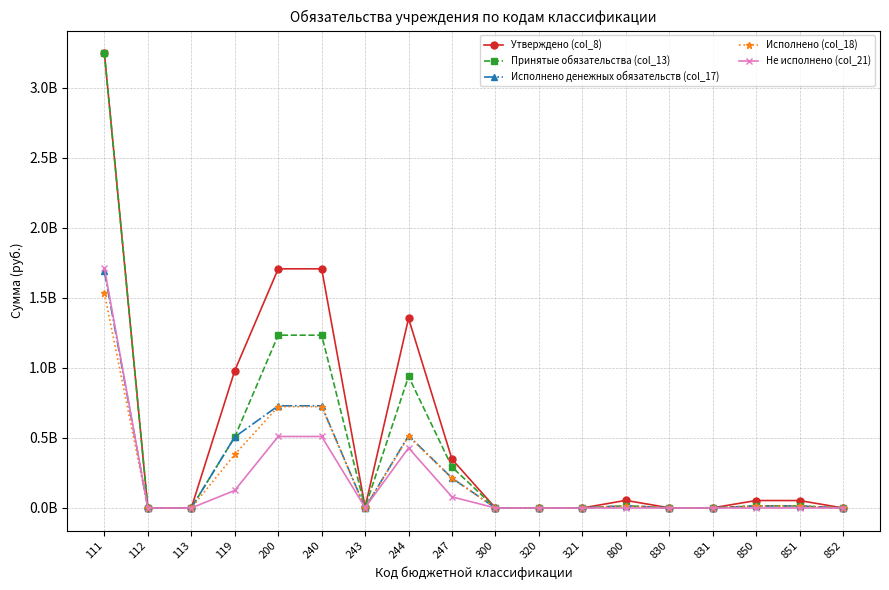

Reading right to left, list all the values displayed in this chart.

Утверждено (col_8): 34700.0	52905170.9	53188272.4	973005.8	973005.8	54161278.1	11225.8	11225.8	11225.8	347494770.0	1353273525.8	6313675.3	1707081971.1	1707081971.1	980349157.6	257771.6	184320.4	3245777528.7
Принятые обязательства (col_13): 34700.0	14553999.5	14670591.0	973005.8	973005.8	15643596.8	11225.8	11225.8	11225.8	292020065.3	938993242.5	2505471.0	1233518778.7	1233518778.7	506960567.4	185450.0	166670.4	3245777528.7
Исполнено денежных обязательств (col_17): 34700.0	14553999.5	14670591.0	973005.8	973005.8	15643596.8	11225.8	11225.8	11225.8	212955316.4	516323879.6	0.0	729279196.0	729279196.0	506960567.4	185450.0	166670.4	1688013497.6
Исполнено (col_18): 34700.0	14553999.5	14670591.0	973005.8	973005.8	15643596.8	11225.8	11225.8	11225.8	212944207.4	510321557.1	0.0	723265764.5	723265764.5	381738276.8	185450.0	166670.4	1532829740.0
Не исполнено (col_21): 0.0	0.0	0.0	0.0	0.0	0.0	0.0	0.0	0.0	79075857.9	428671685.3	2505471.0	510253014.2	510253014.2	125222290.6	0.0	0.0	1712947788.7